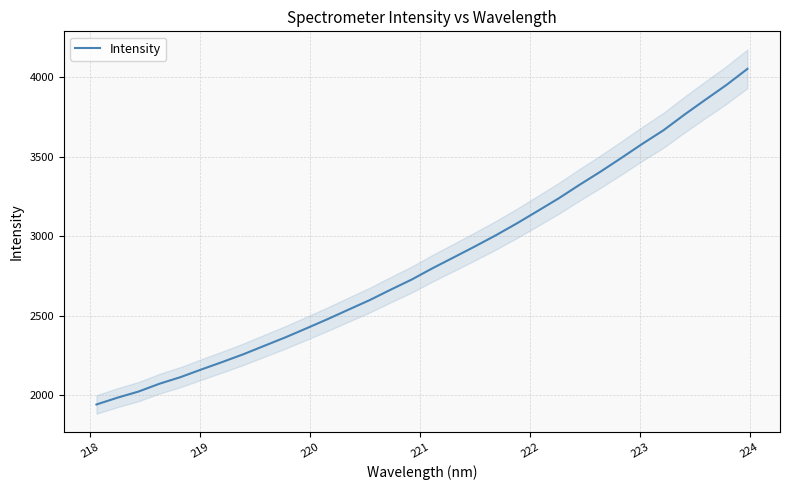

What is the maximum value shown in the chart?

4053.4